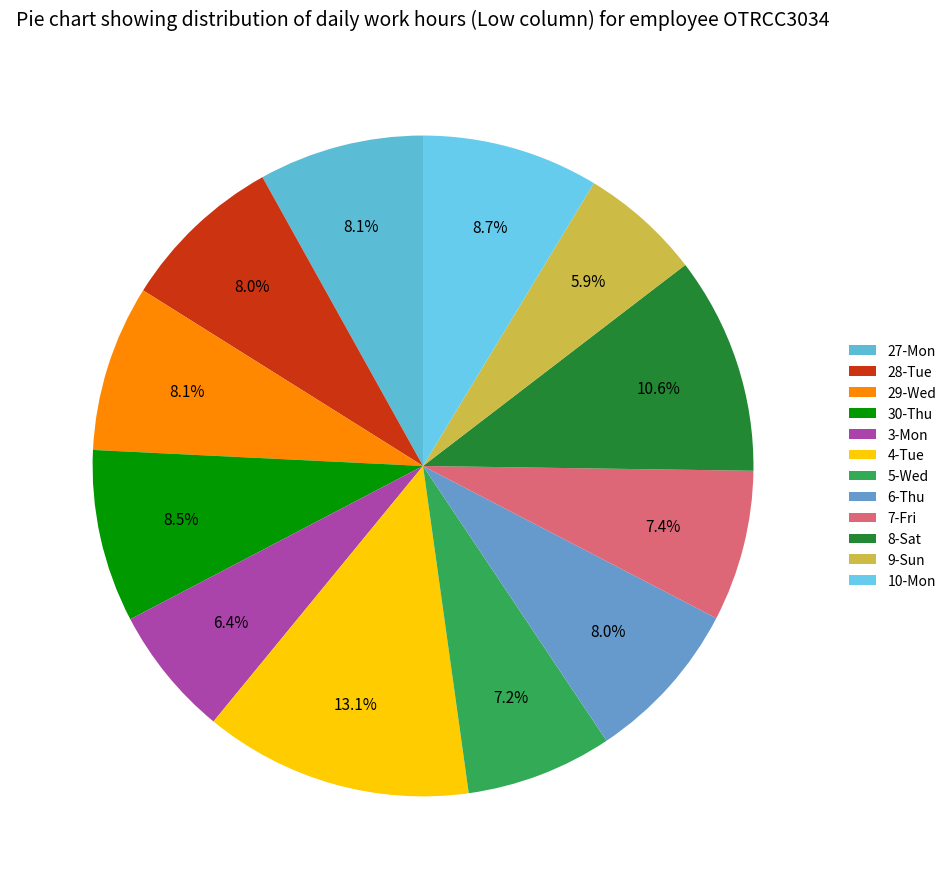

Approximately how many times larger is the value at 30-Thu compared to 9-Sun?

1.4